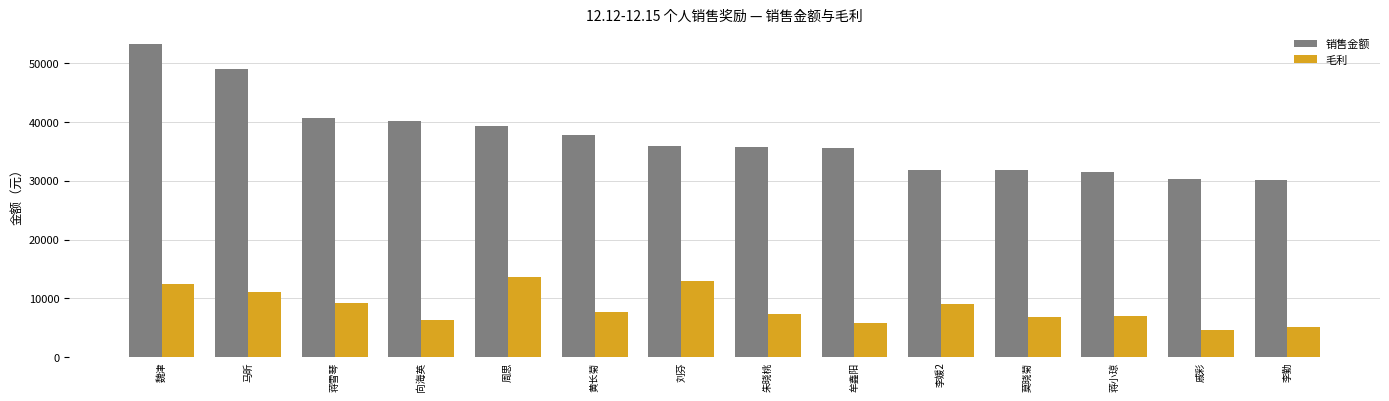

What is the highest value of the 毛利 series?

13682.4